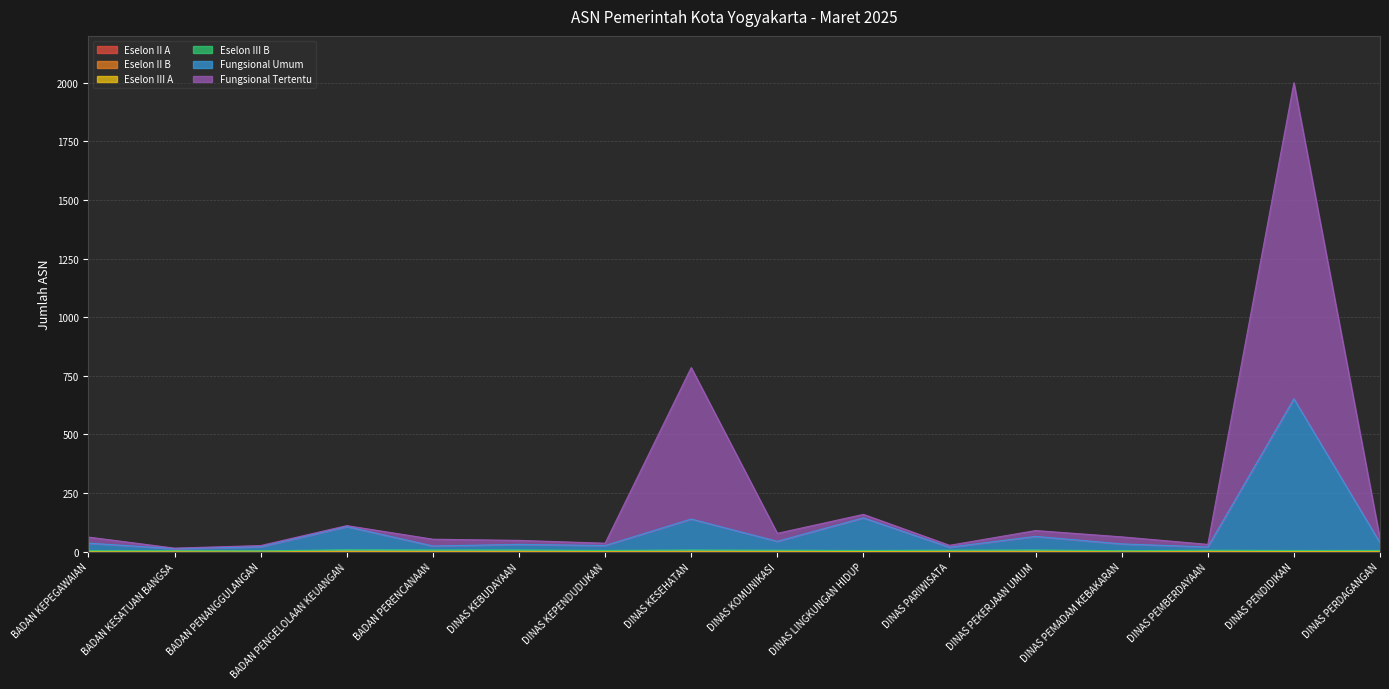

Which series has the widest spread of values?

Fungsional Tertentu